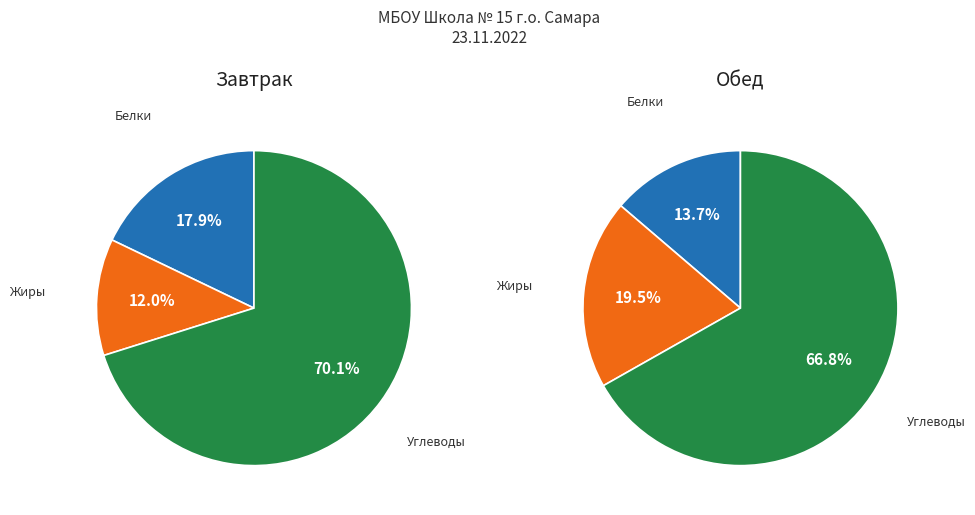

The Обед slice represents 52% of the pie. True or false?

False